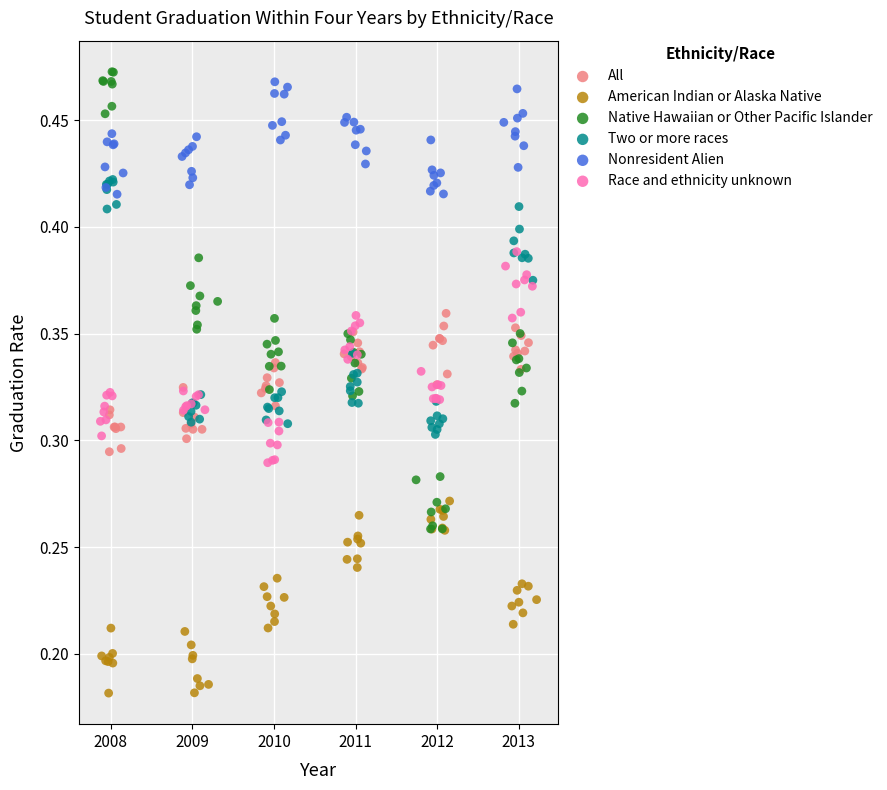

What are all the series names shown in the legend?

All, American Indian or Alaska Native, Native Hawaiian or Other Pacific Islander, Two or more races, Nonresident Alien, Race and ethnicity unknown